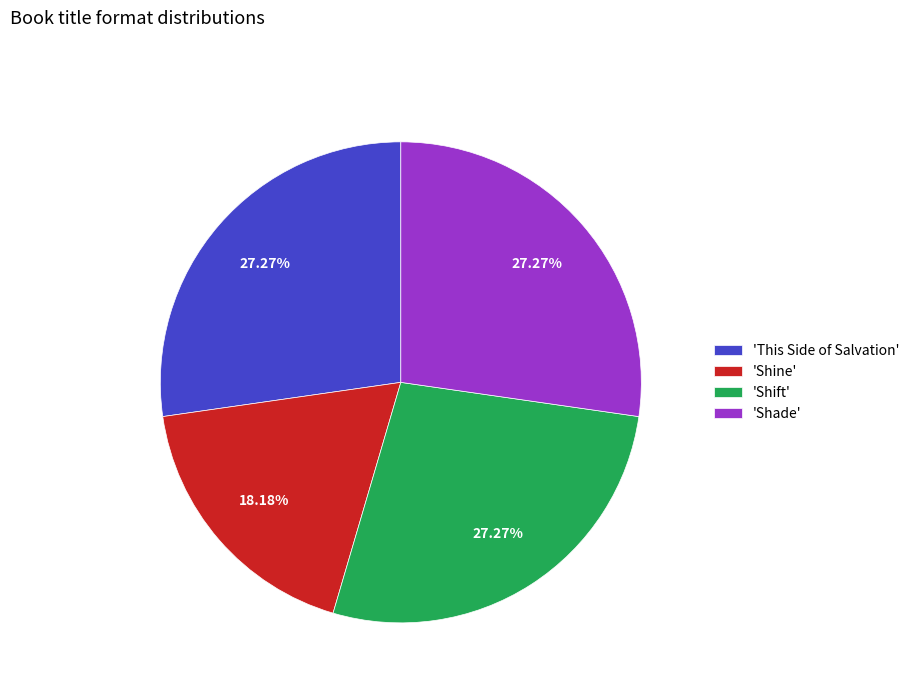

Which slice is the smallest?

'Shine'